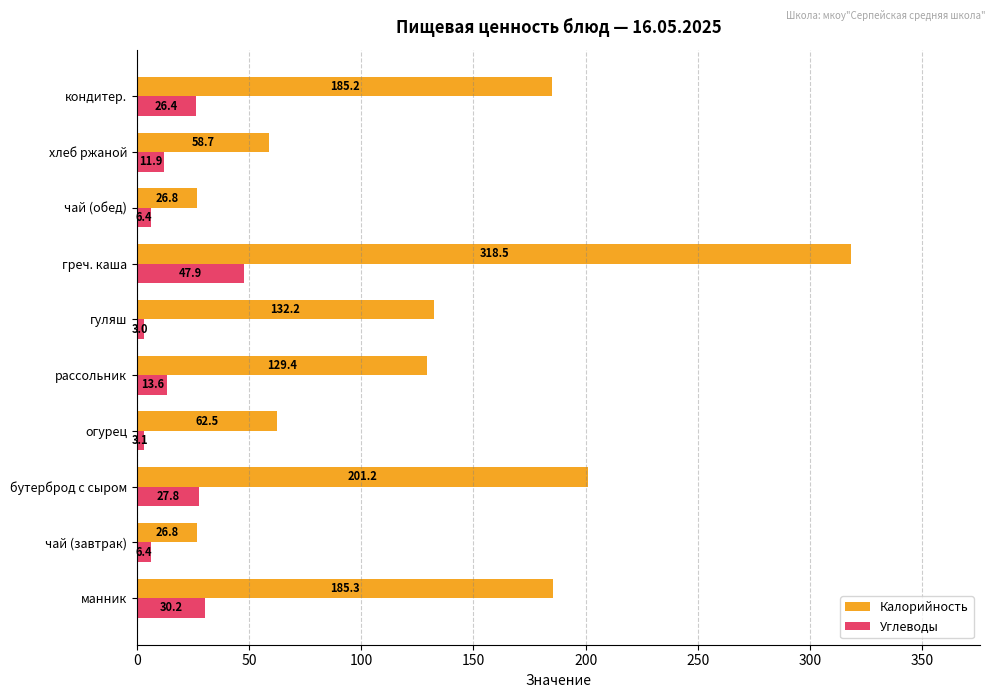

Is the value of Калорийность at чай (обед) greater than the value of Углеводы at бутерброд с сыром?

No